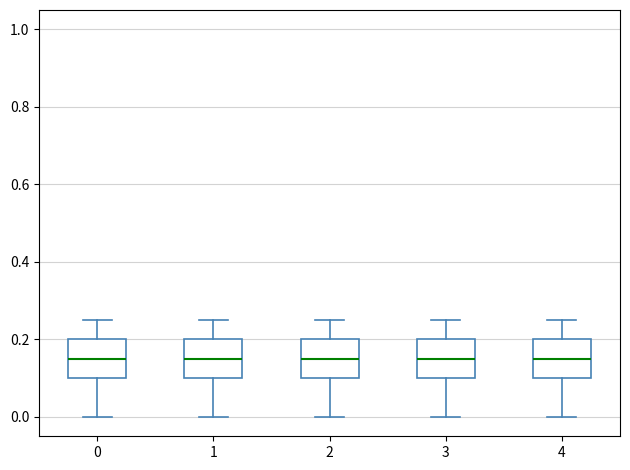

Reading left to right, read every box against the y-axis: the position of its median line, the range the box covers, and the ends of its whiskers. The values are not printed on the chart, so give them approximately, as read against the axis.

0: median 0.16, box 0.10 to 0.20, whiskers 0.00 to 0.26
1: median 0.16, box 0.10 to 0.20, whiskers 0.00 to 0.26
2: median 0.16, box 0.10 to 0.20, whiskers 0.00 to 0.26
3: median 0.16, box 0.10 to 0.20, whiskers 0.00 to 0.26
4: median 0.16, box 0.10 to 0.20, whiskers 0.00 to 0.26